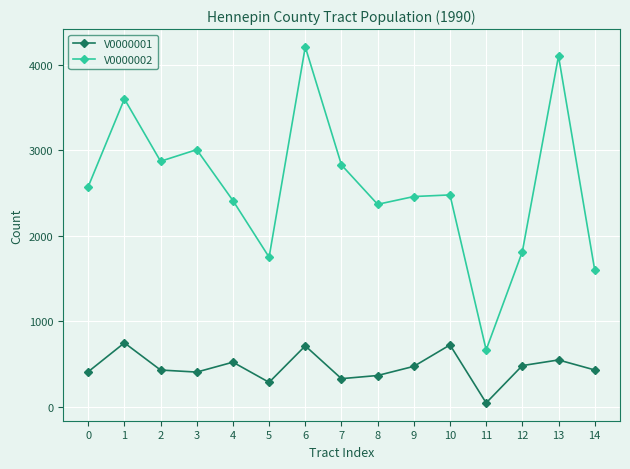

At how many categories does at least one series exceed 1701?

13